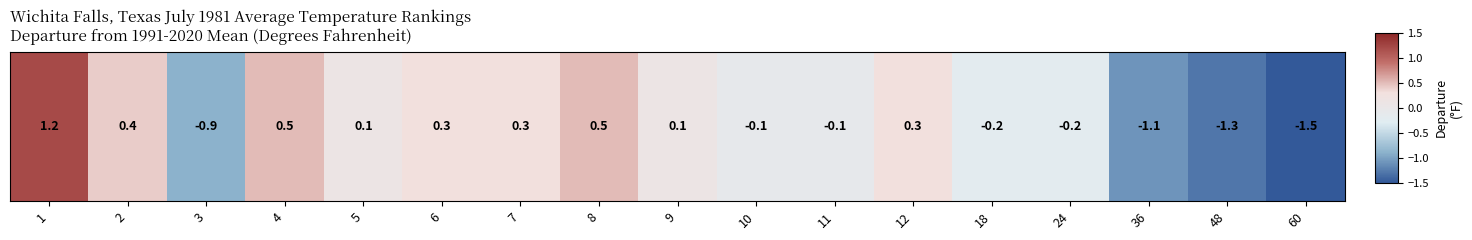

What is the difference between the second highest and second lowest values?

1.8